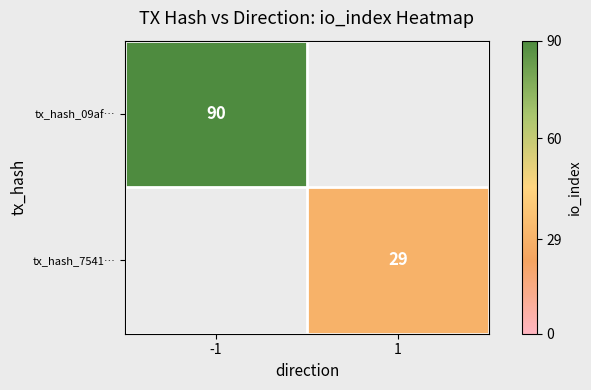

True or false: tx_hash_09af… has a value of 34 at -1.

False